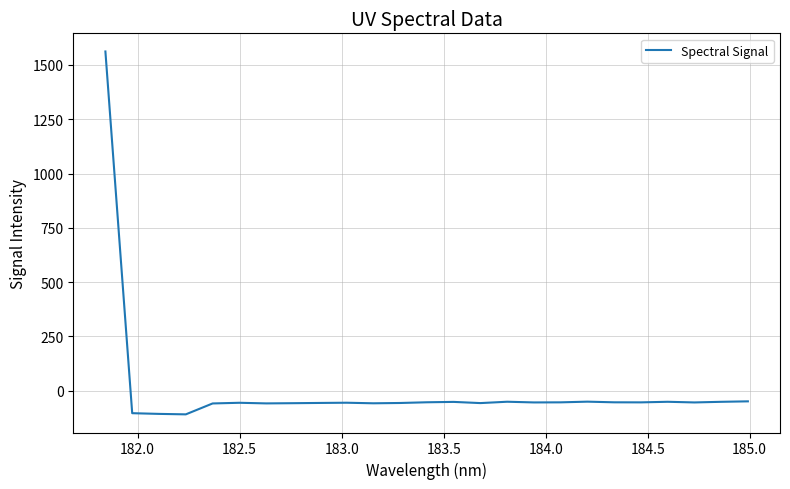

Is this an area chart (filled region under the line)?

No